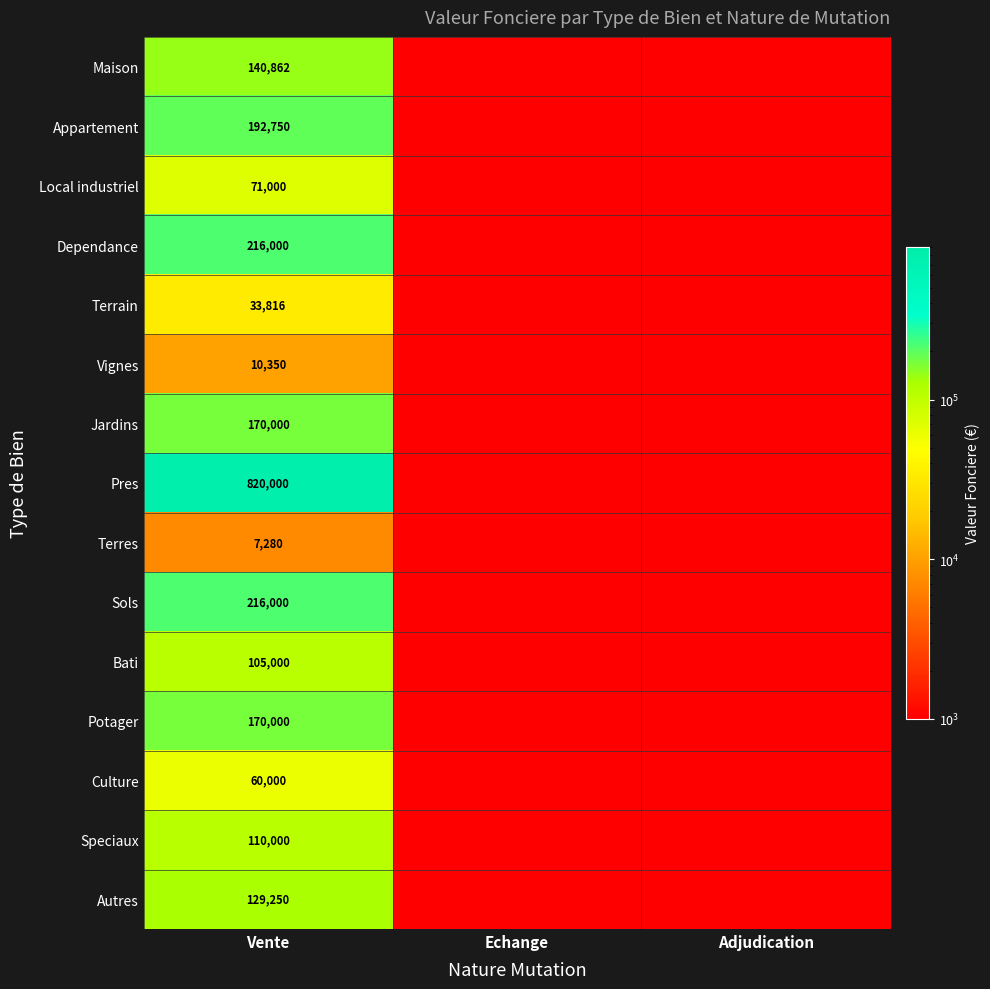

The Sols series shows 216000 at Vente. True or false?

True